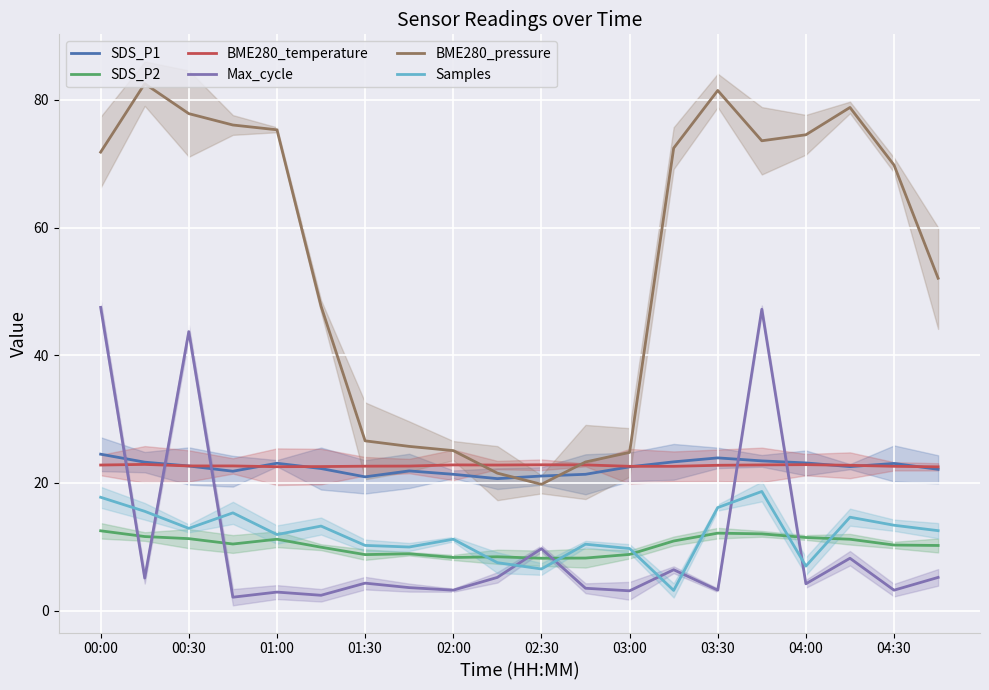

True or false: BME280_temperature and SDS_P2 intersect in this chart.

False